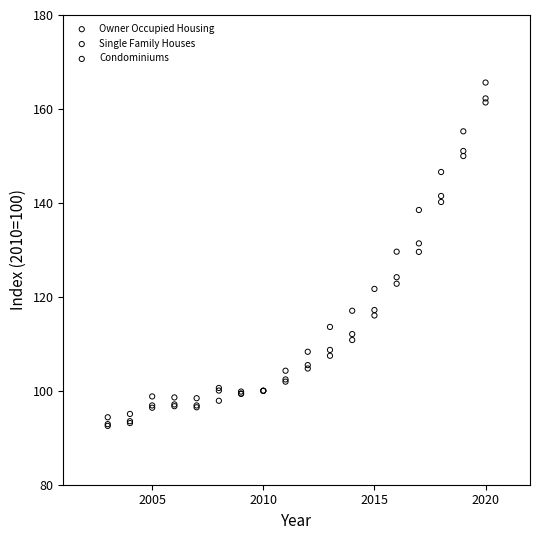

In the Single Family Houses series, what Y value is closest to 126?

122.8